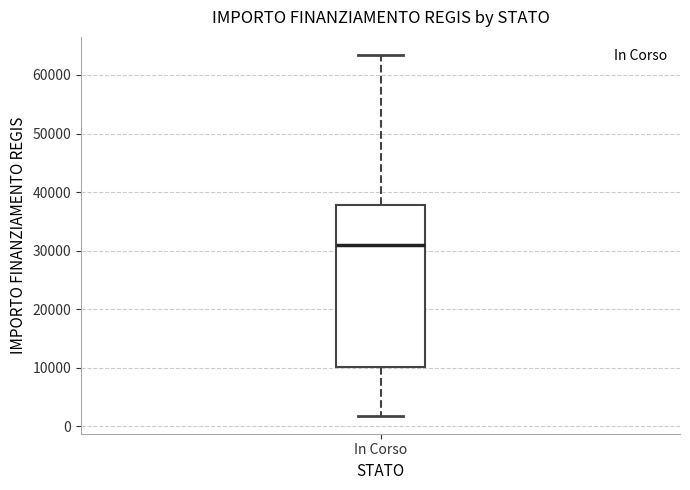

Transcribe this box plot: give where the median line is, the range the box spans, and where the two whiskers end, as read against the y-axis. The values are not printed on the chart, so give them approximately, as read against the axis.

median 31000, box 10000 to 38000, whiskers 2000 to 63000